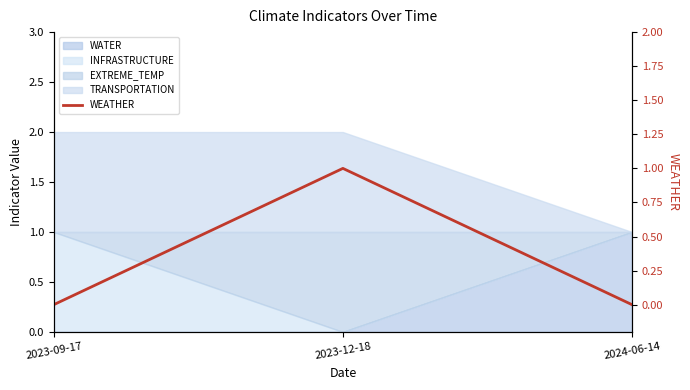

Does the chart display data point markers on the line(s)?

No